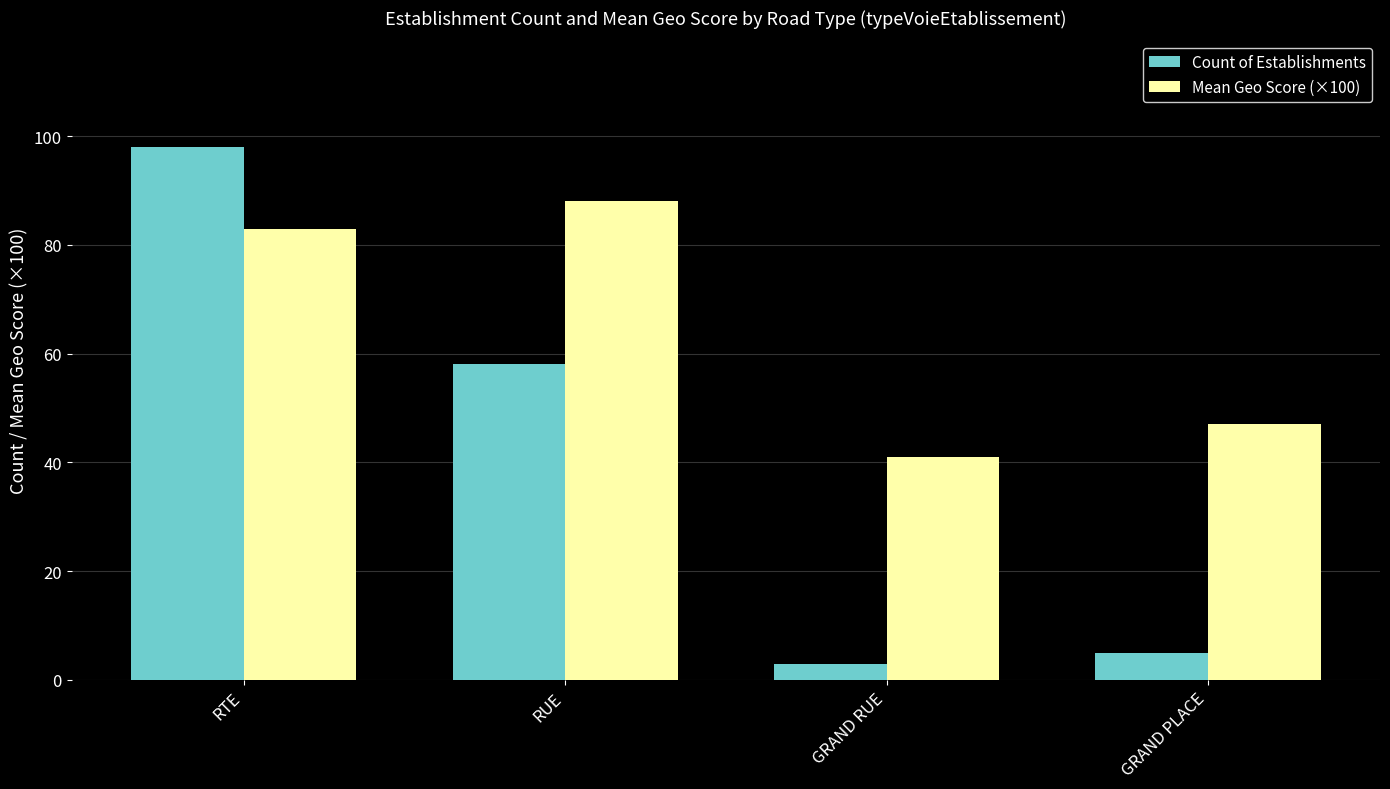

Between RUE and GRAND RUE, which series saw the biggest shift?

Count of Establishments